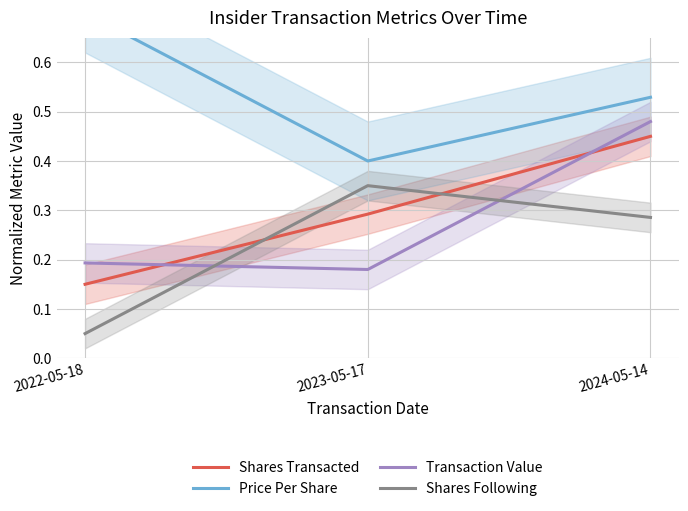

What is the difference between the maximum and minimum values in the Shares Transacted series?

0.3